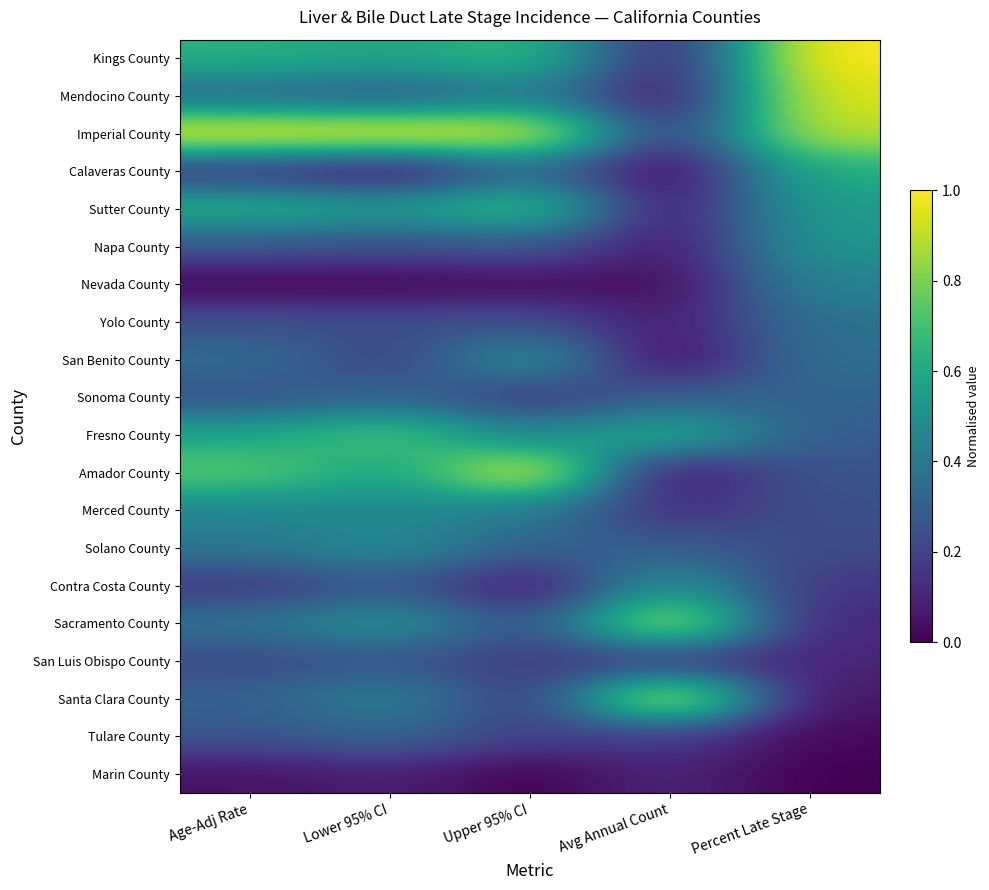

What is the difference between the highest and lowest values at Avg Annual Count?

1.0